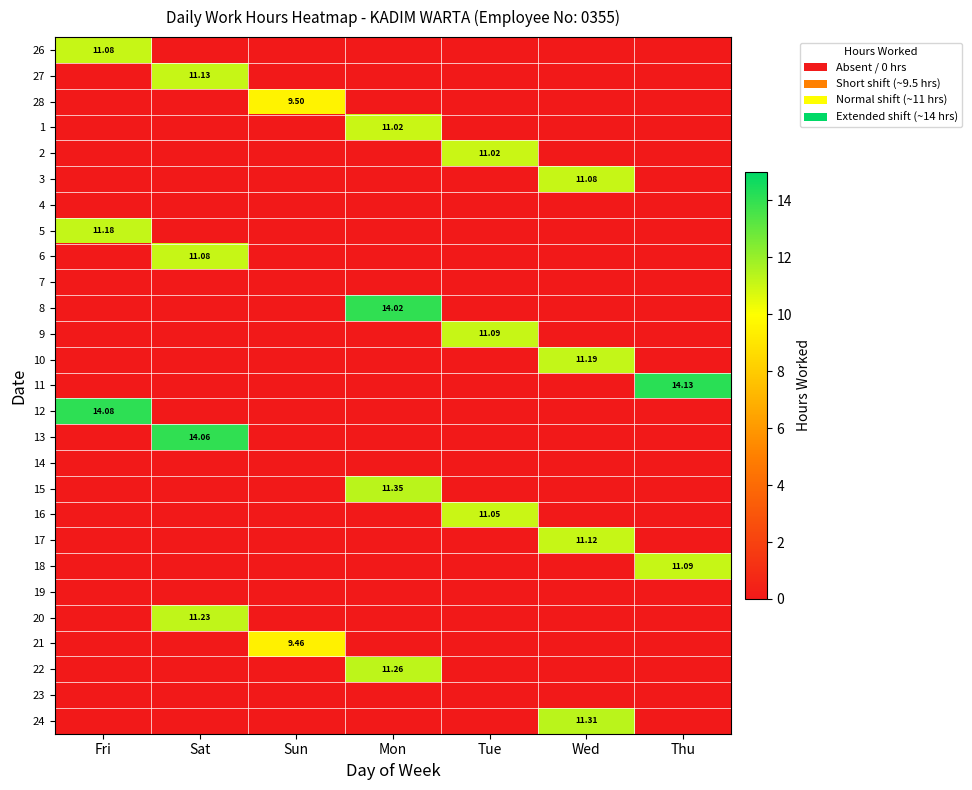

What is the average value of the 17 series?

1.6